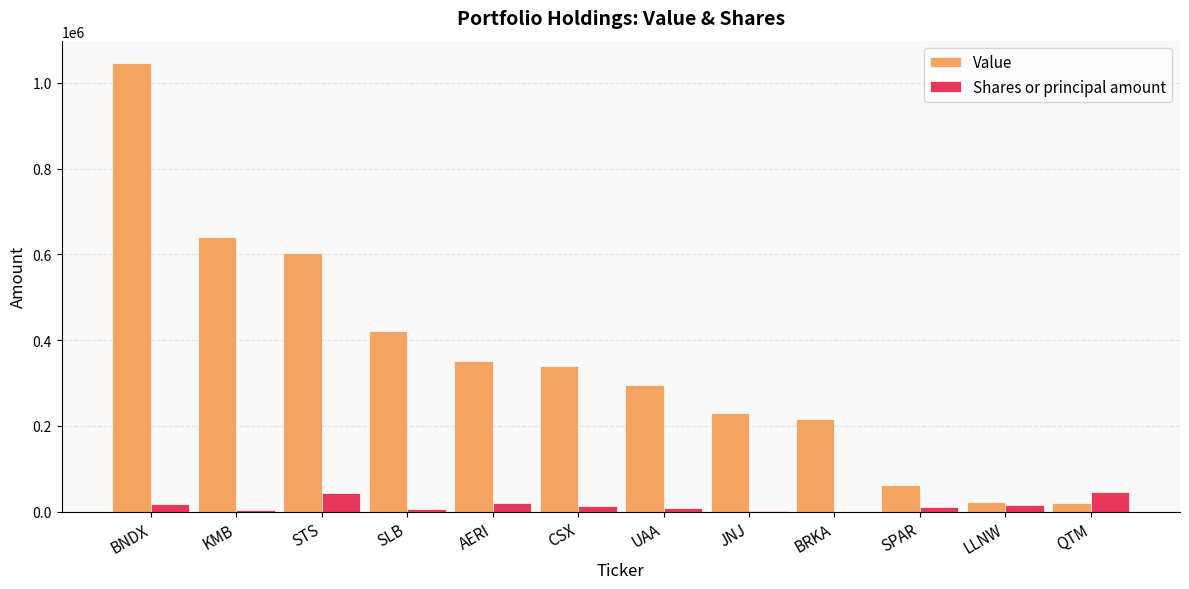

Is the value of Shares or principal amount at BRKA greater than the value of Value at CSX?

No